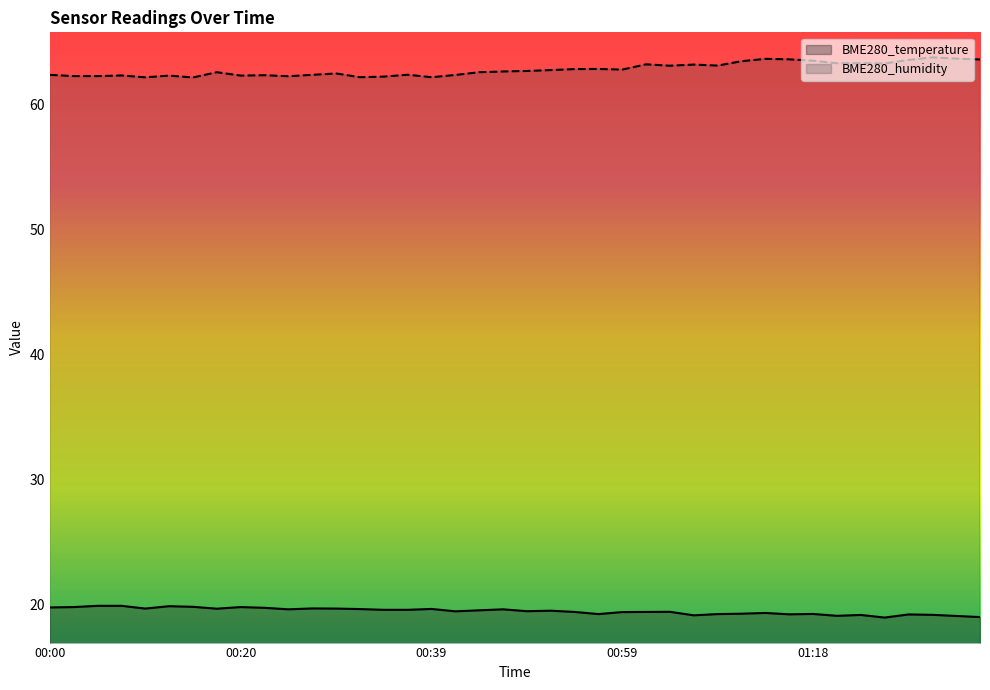

Read the BME280_humidity value at 01:26.

63.2